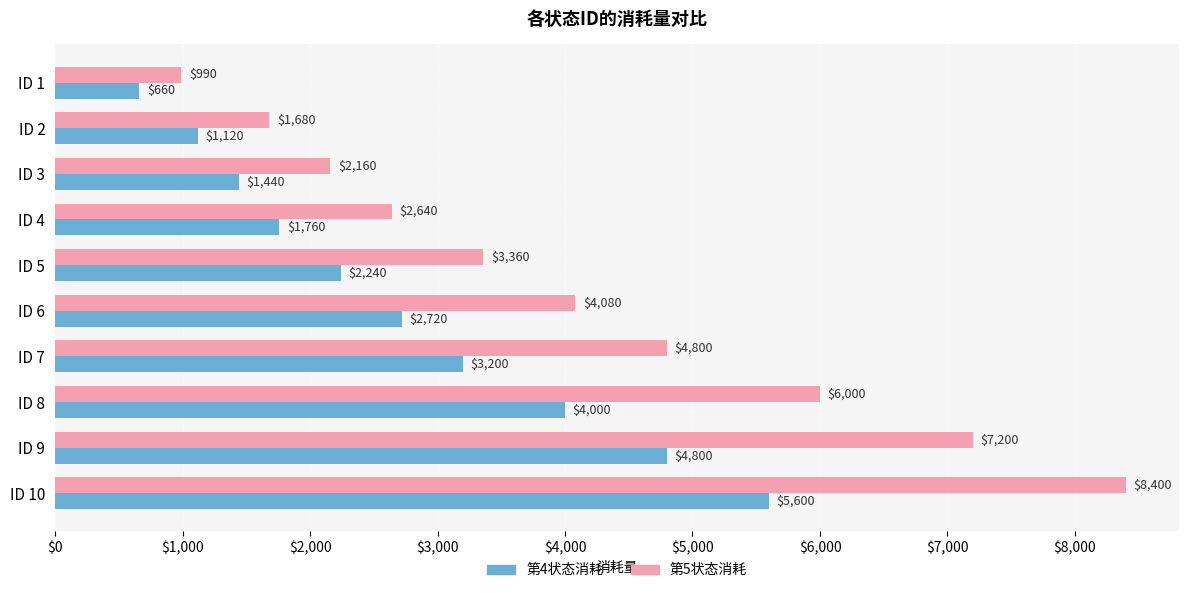

Which series has the largest total across all categories?

第5状态消耗